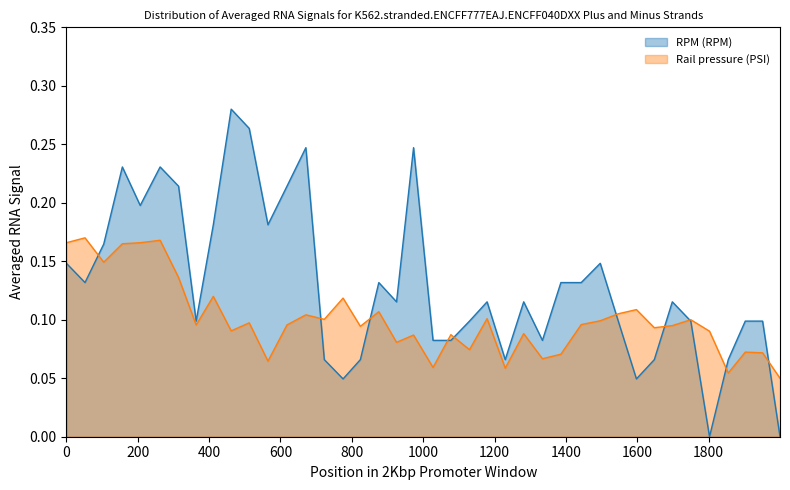

Which series has the widest spread of values?

RPM (RPM)